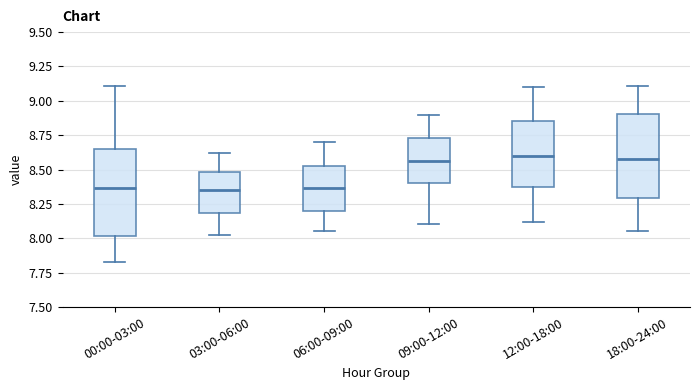

Reading left to right, transcribe this box plot: for each box, give where its median line is, the range the box spans, and where its two whiskers end, as read against the y-axis. The values are not printed on the chart, so give them approximately, as read against the axis.

00:00-03:00: median 8.35, box 8.00 to 8.65, whiskers 7.85 to 9.10
03:00-06:00: median 8.35, box 8.20 to 8.50, whiskers 8.00 to 8.60
06:00-09:00: median 8.35, box 8.20 to 8.55, whiskers 8.05 to 8.70
09:00-12:00: median 8.55, box 8.40 to 8.75, whiskers 8.10 to 8.90
12:00-18:00: median 8.60, box 8.35 to 8.85, whiskers 8.10 to 9.10
18:00-24:00: median 8.60, box 8.30 to 8.90, whiskers 8.05 to 9.10